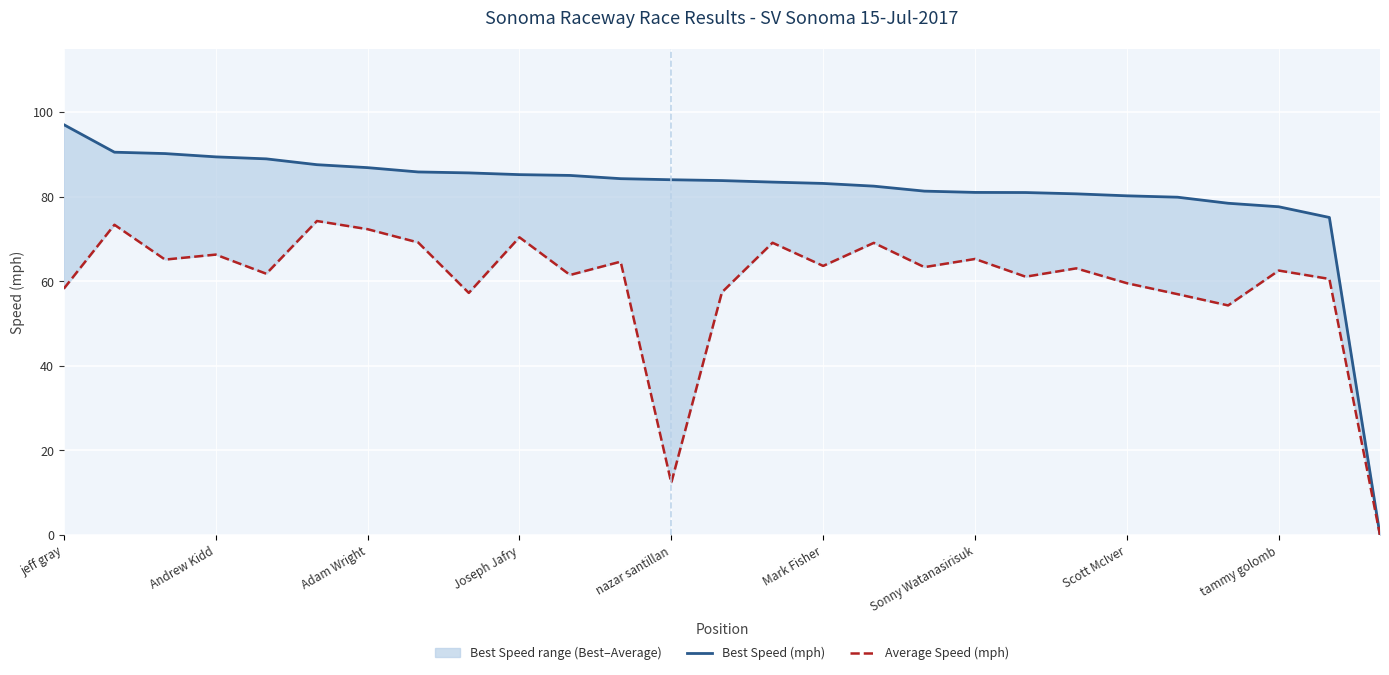

What is the average value of the Average Speed (mph) series?

59.7